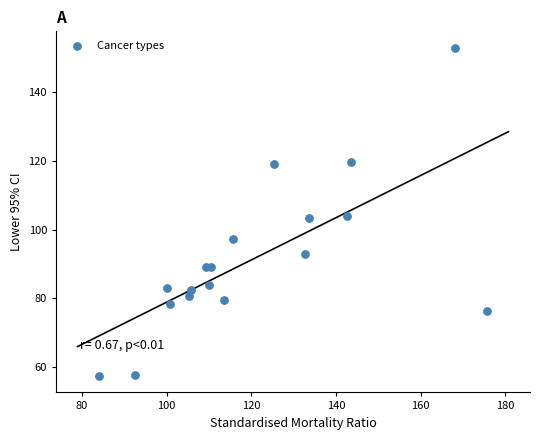

What is the range of Y values (max minus min)?

95.7